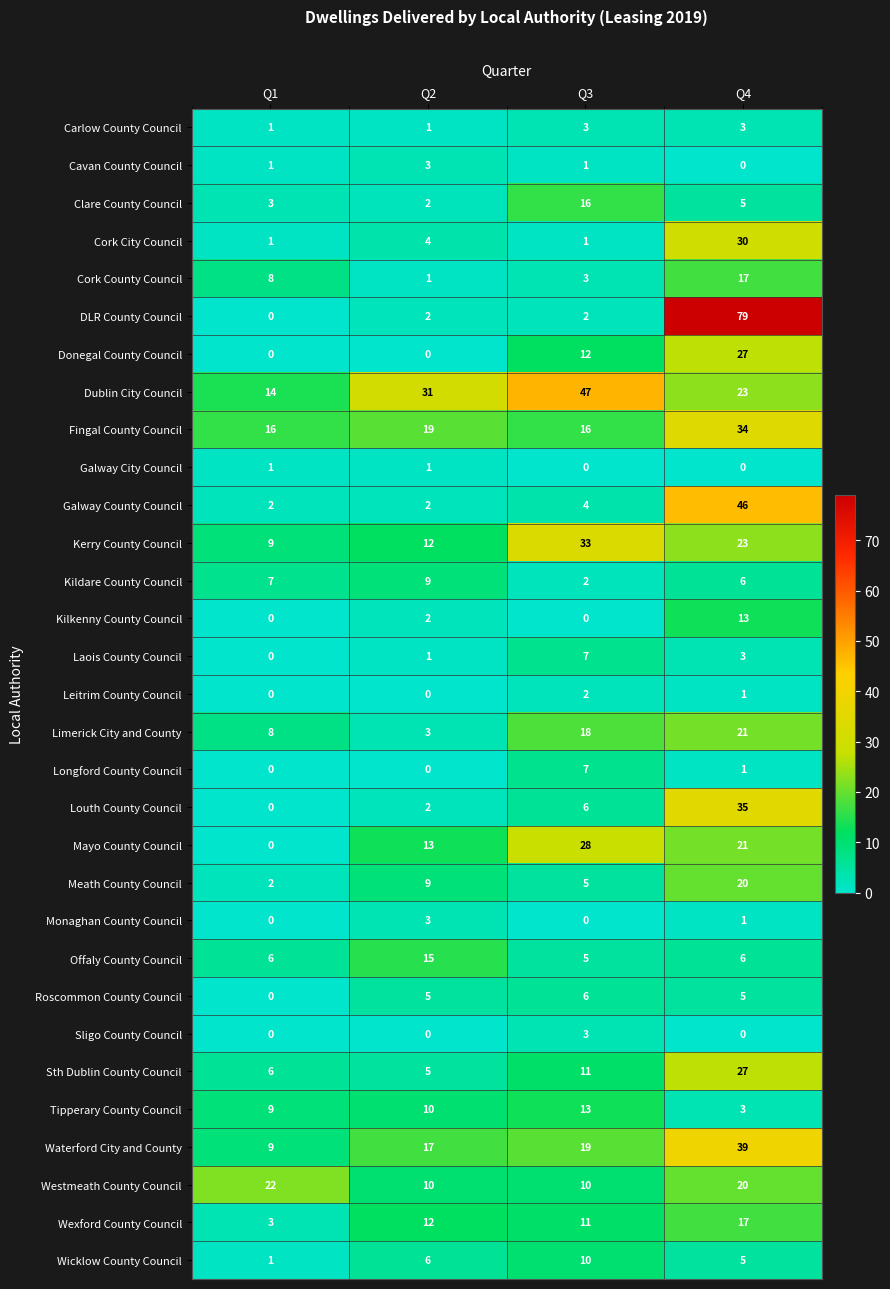

How many Limerick City and County values are between 8 and 21?

3